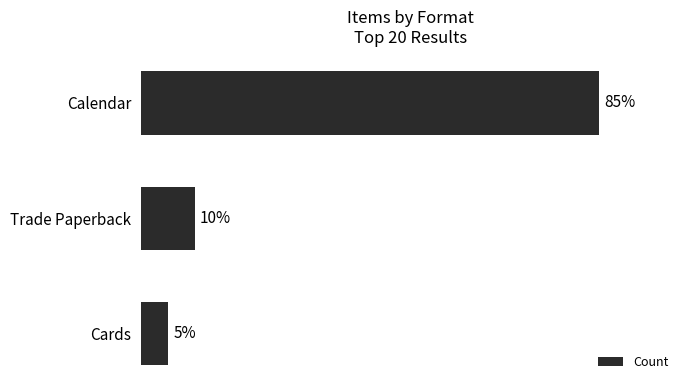

Does the chart contain any negative values?

No